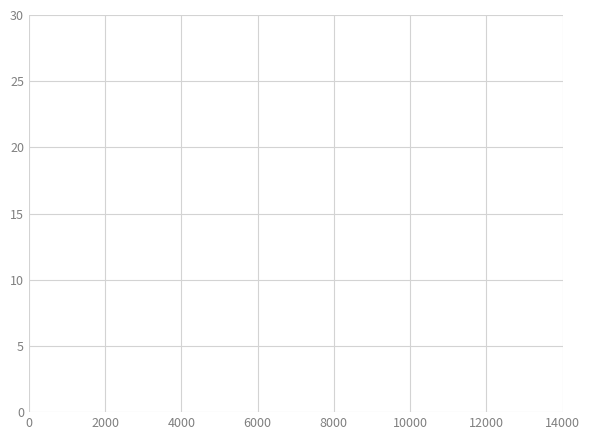

True or false: there are more than 0 points higher than both neighbors.

False